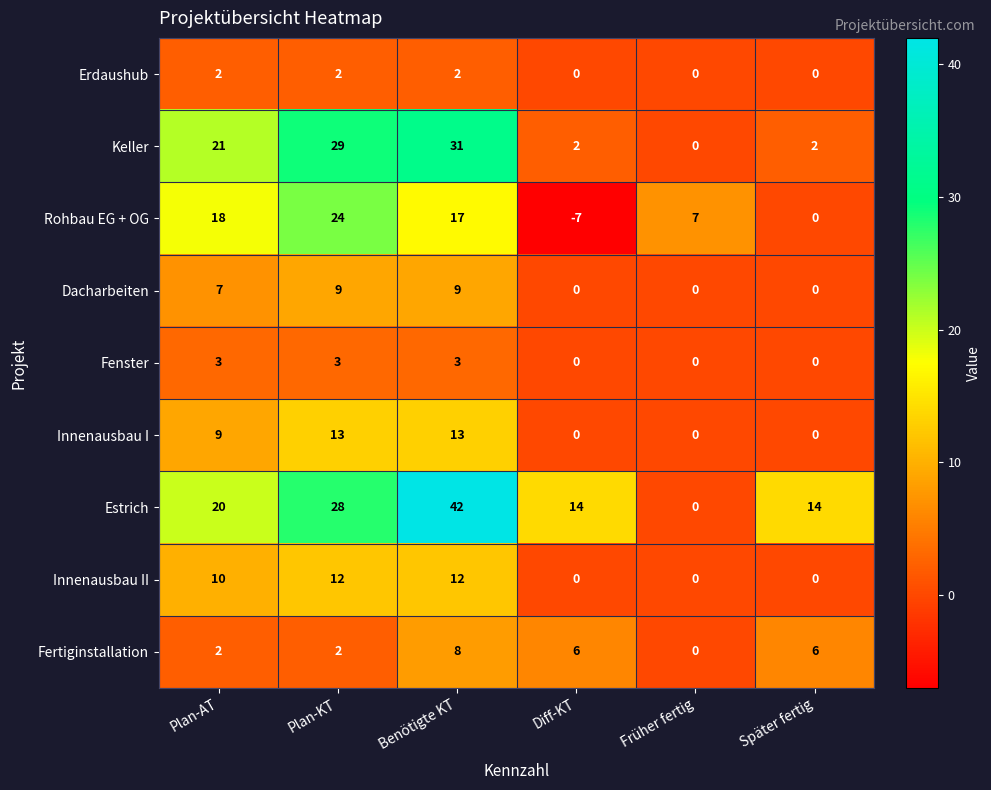

How many data points does each series have?

6